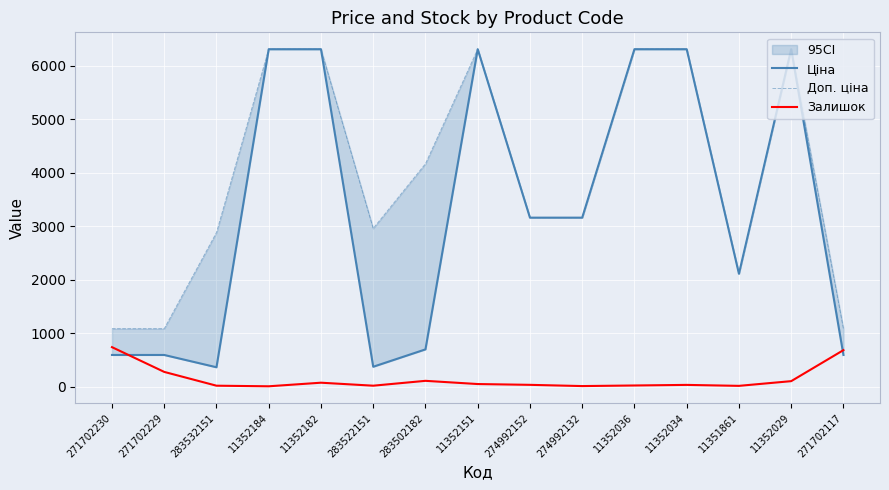

At which label does Залишок first exceed 31?

271702230